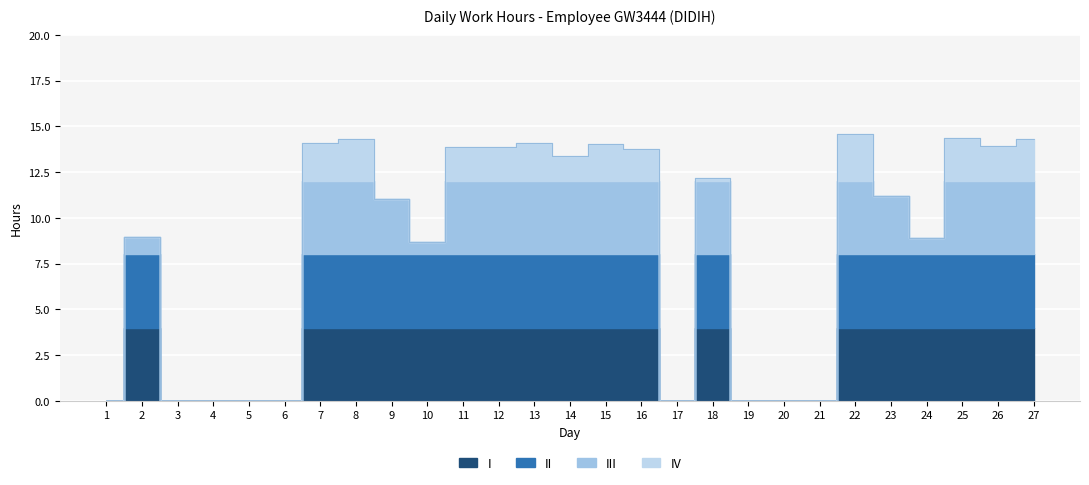

The value at 5 is 0.0. True or false?

True